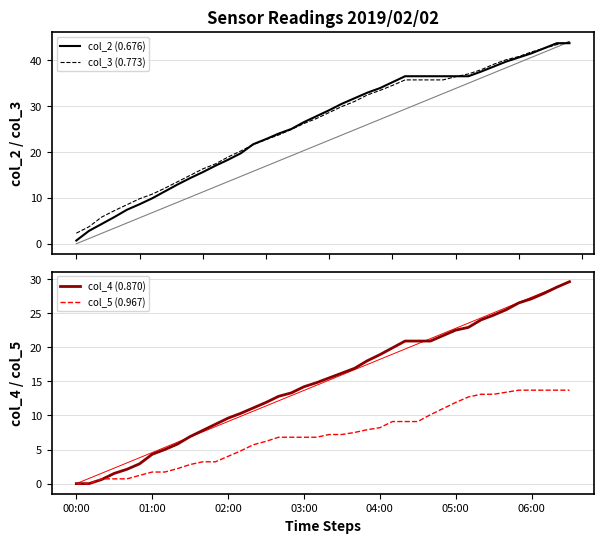

How many lines are shown in the chart?

4